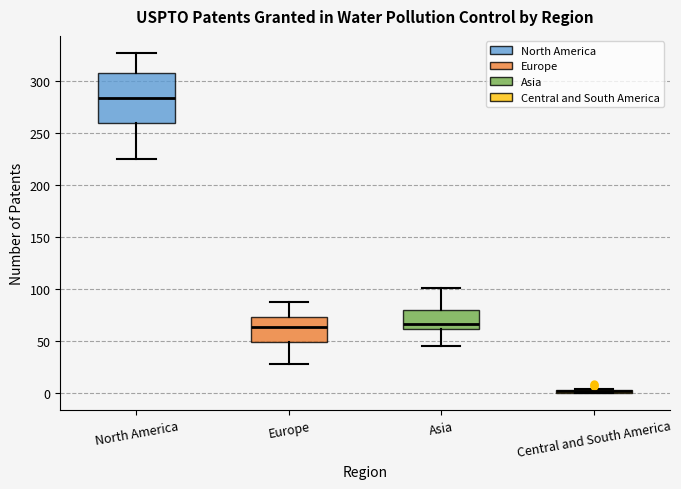

Where is the upper edge of the box for Central and South America on the y-axis? The values are not printed on the chart, so give them approximately, as read against the axis.

5